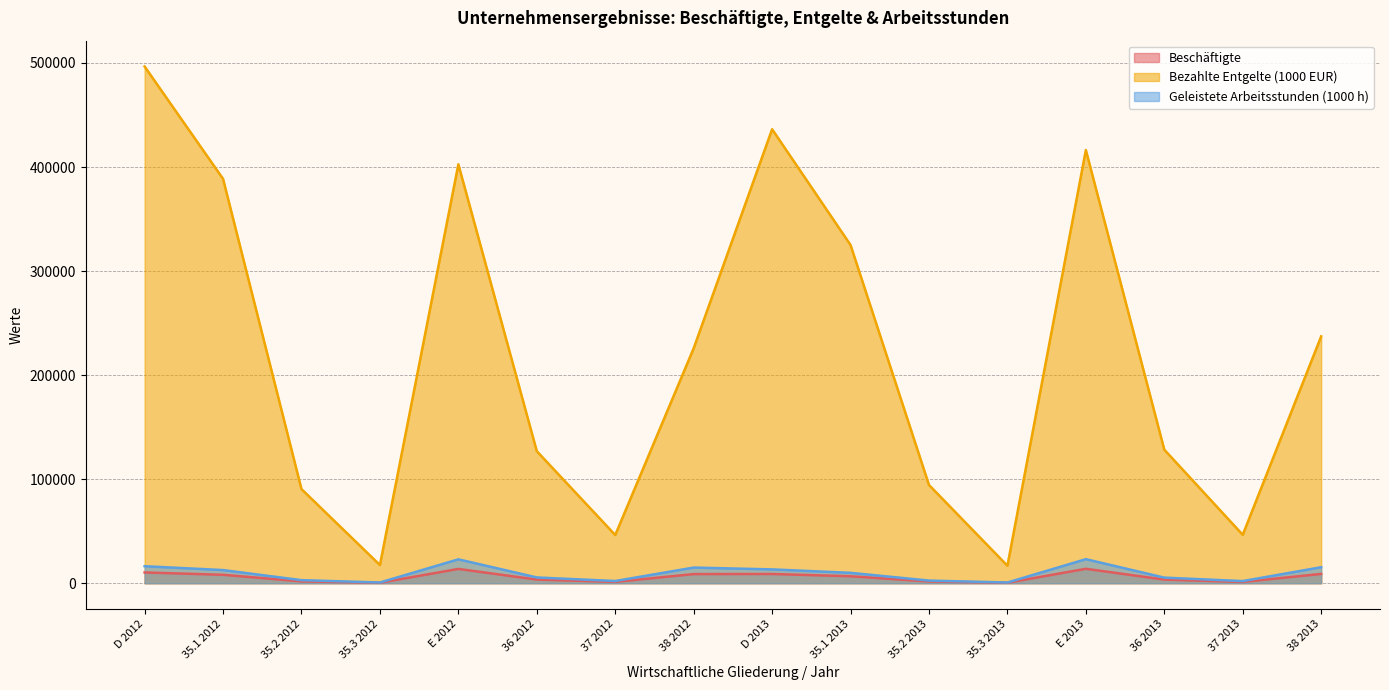

Is it true that Bezahlte Entgelte (1000 EUR) equals 416302 at E 2013?

True